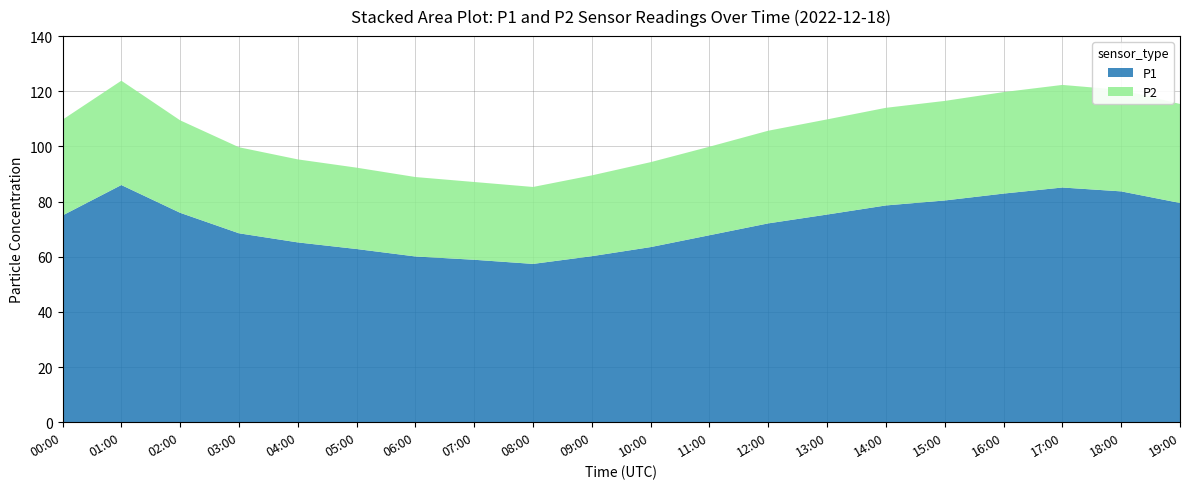

Reading left to right, extract all data points from this chart.

P1: 00:00=75.0	01:00=86.0	02:00=75.9	03:00=68.5	04:00=65.2	05:00=62.8	06:00=60.1	07:00=58.9	08:00=57.4	09:00=60.2	10:00=63.5	11:00=67.8	12:00=72.1	13:00=75.3	14:00=78.6	15:00=80.4	16:00=82.9	17:00=85.1	18:00=83.7	19:00=79.5
P2: 00:00=34.7	01:00=37.8	02:00=33.5	03:00=31.2	04:00=30.1	05:00=29.5	06:00=28.8	07:00=28.2	08:00=27.9	09:00=29.3	10:00=30.8	11:00=32.1	12:00=33.6	13:00=34.5	14:00=35.4	15:00=36.1	16:00=36.8	17:00=37.2	18:00=36.8	19:00=35.9